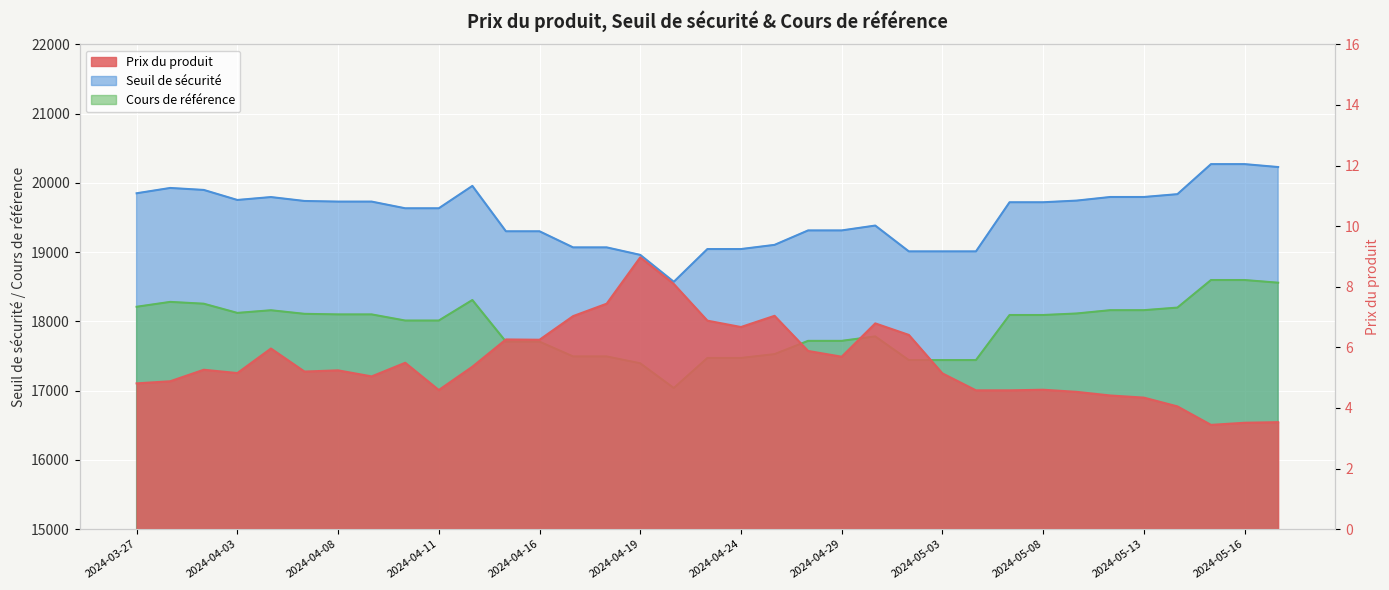

Which has a higher value, 2024-04-19 or 2024-05-14?

2024-04-19